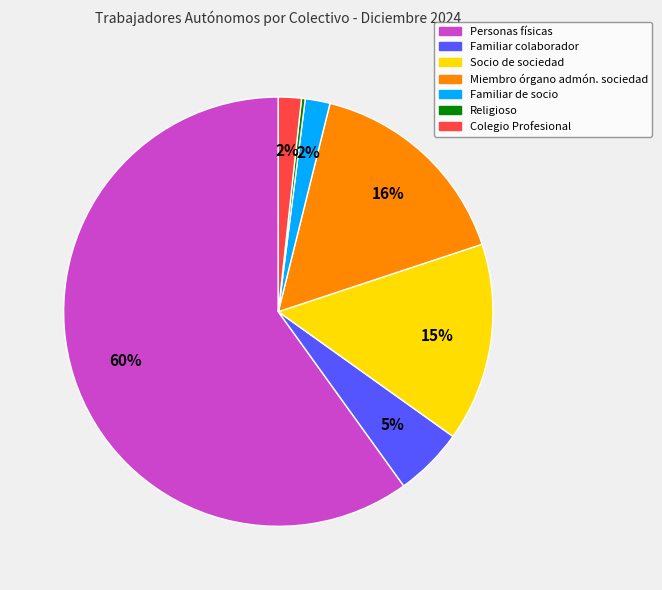

Between Familiar de socio and Religioso, which is larger?

Familiar de socio